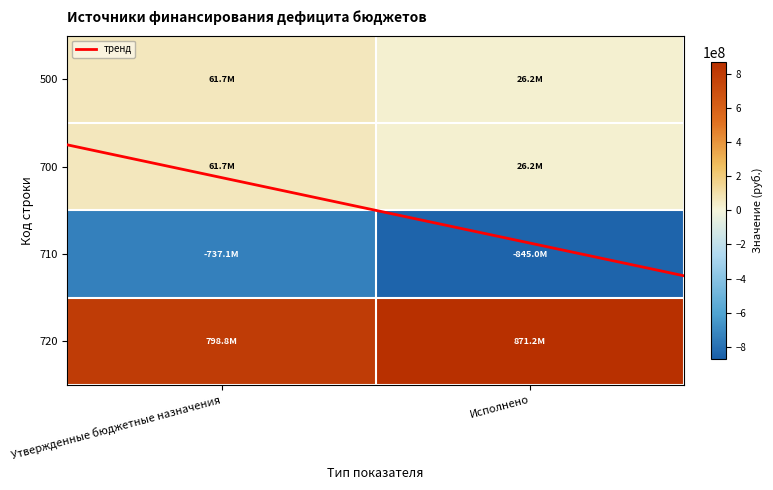

What is the difference between the 720 values at Исполнено and Утвержденные бюджетные назначения?

72397053.1